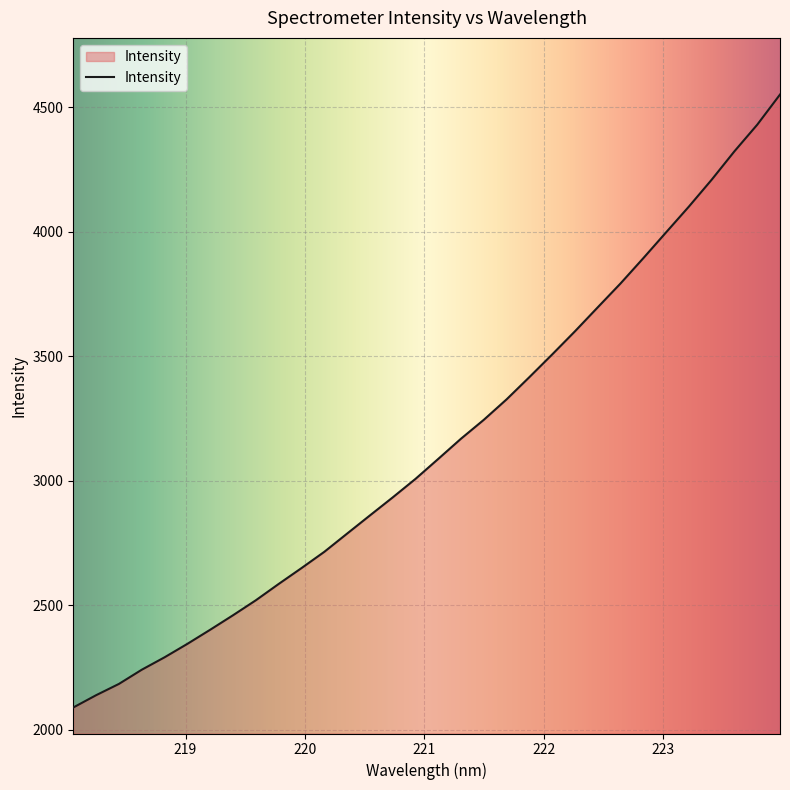

What is the maximum value shown in the chart?

4550.5